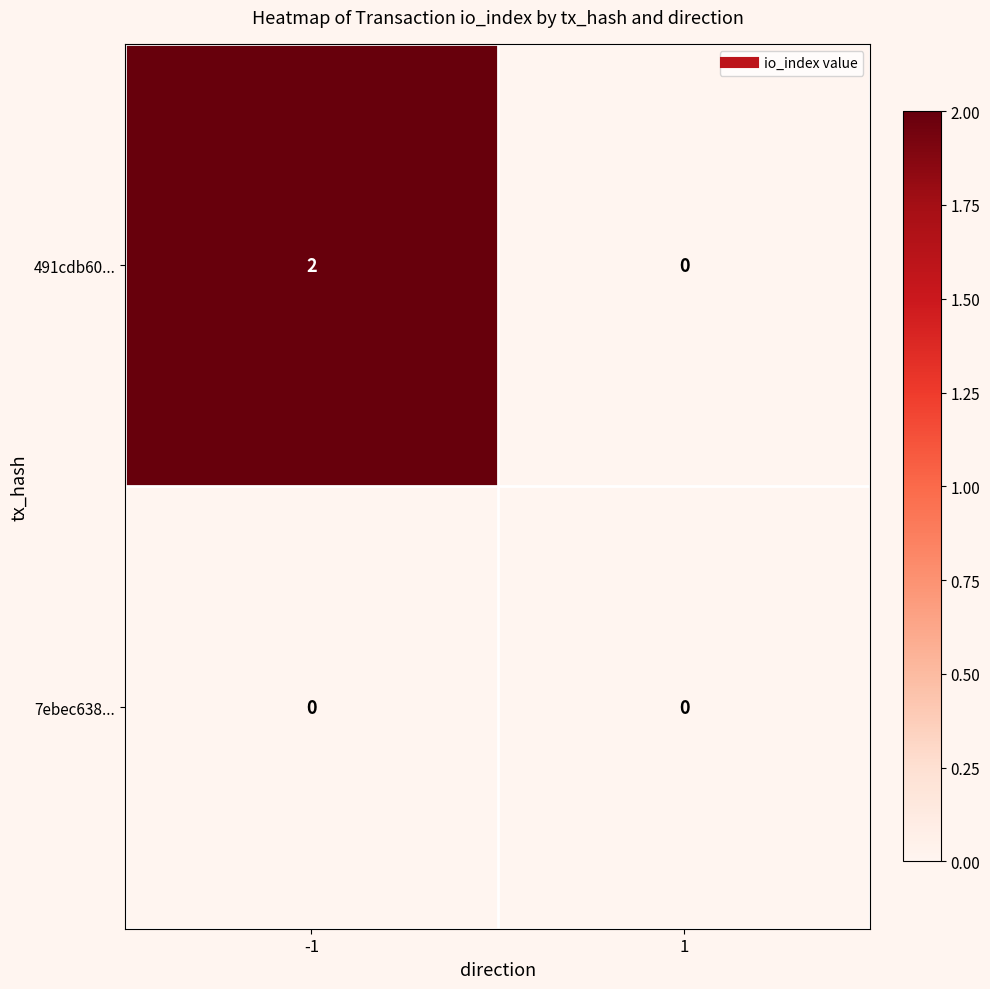

Which series has the largest total across all categories?

491cdb60...